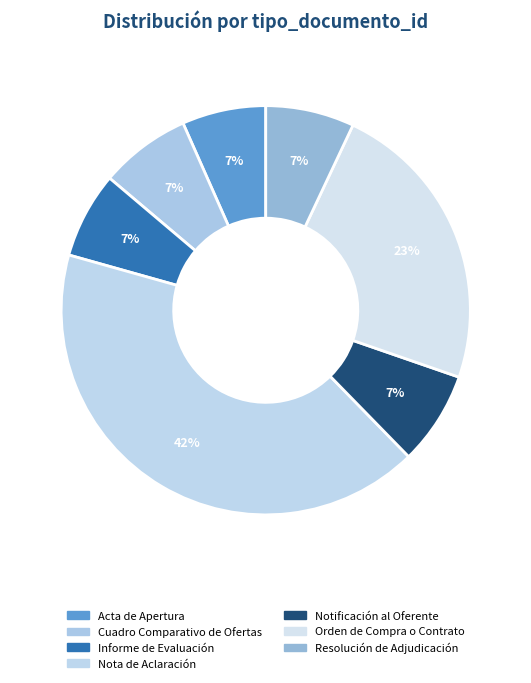

How many segments does this pie chart have?

7